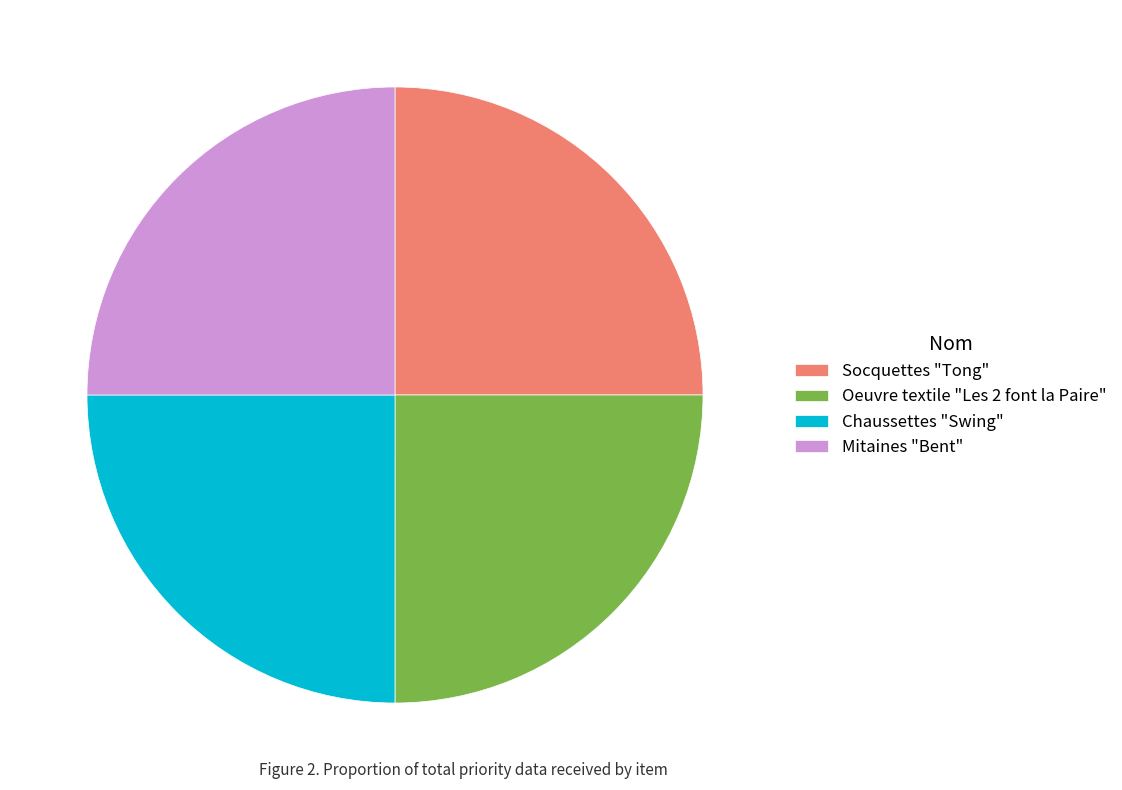

How many segments does this pie chart have?

4